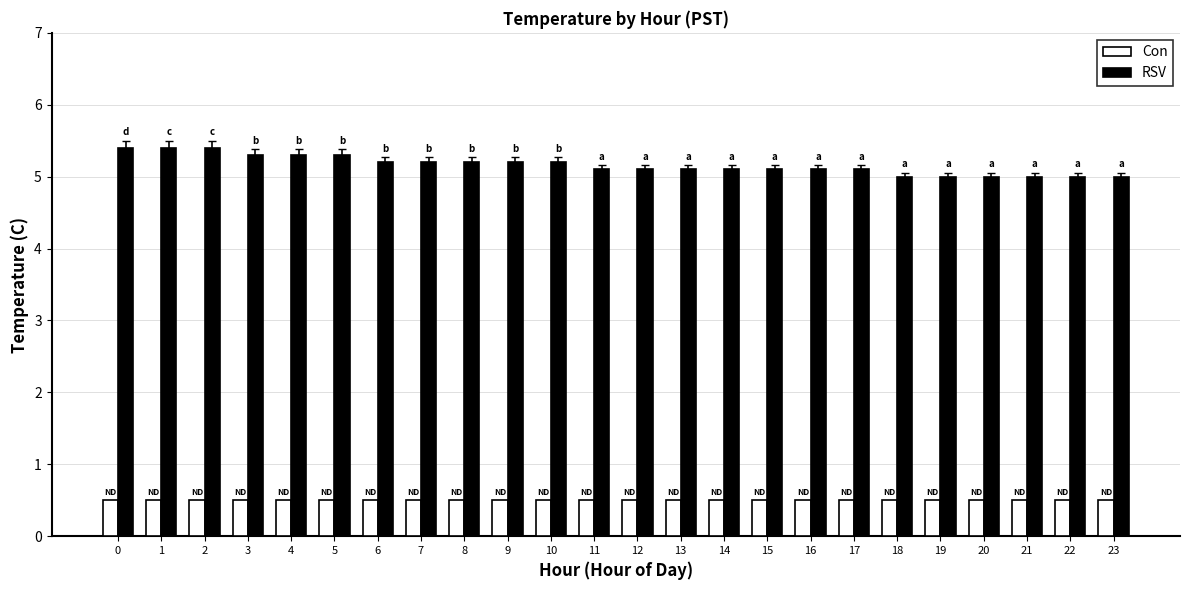

What is the total value across all series at 5?

5.8